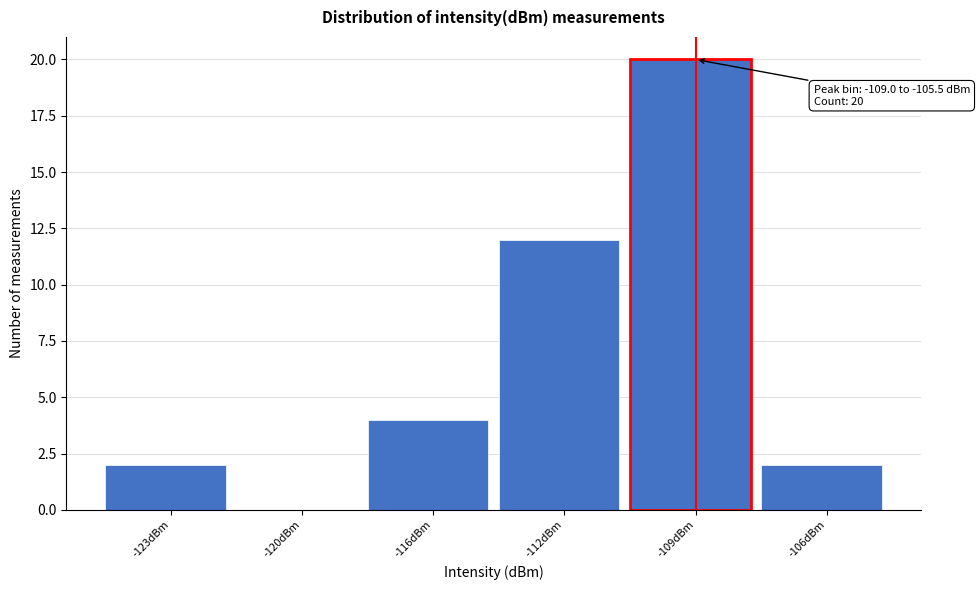

Reading left to right, transcribe all the data shown in this chart.

-123dBm=2	-120dBm=0	-116dBm=4	-112dBm=12	-109dBm=20	-106dBm=2